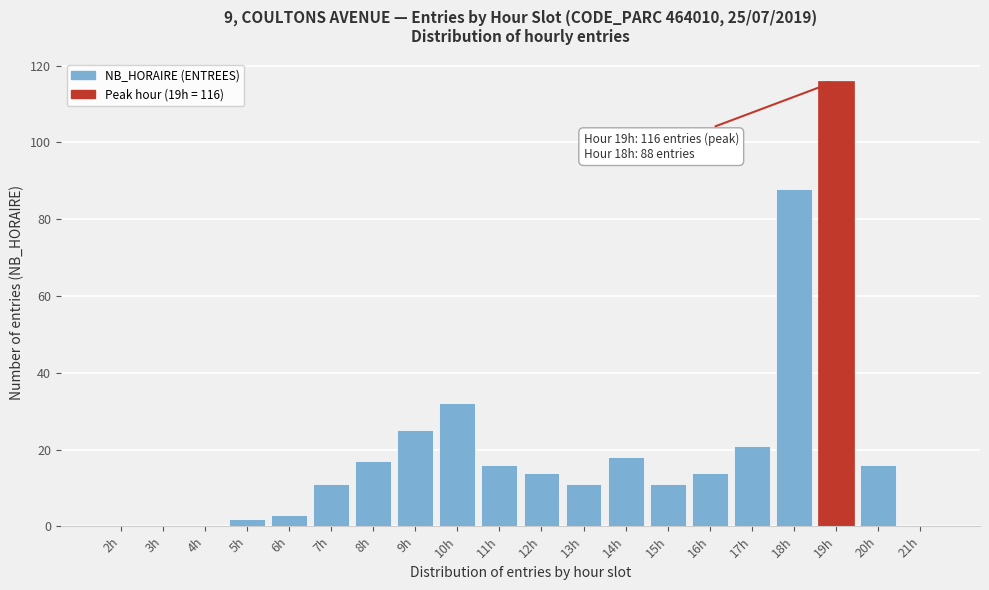

Reading right to left, list all the values displayed in this chart.

21h=0	20h=16	19h=116	18h=88	17h=21	16h=14	15h=11	14h=18	13h=11	12h=14	11h=16	10h=32	9h=25	8h=17	7h=11	6h=3	5h=2	4h=0	3h=0	2h=0